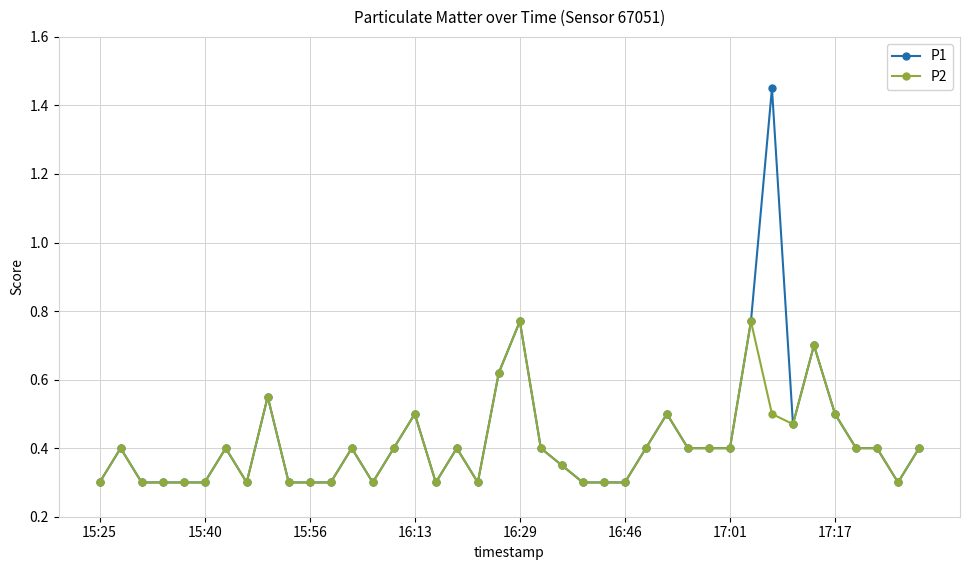

List the series in order of their peak value, highest first.

P1, P2